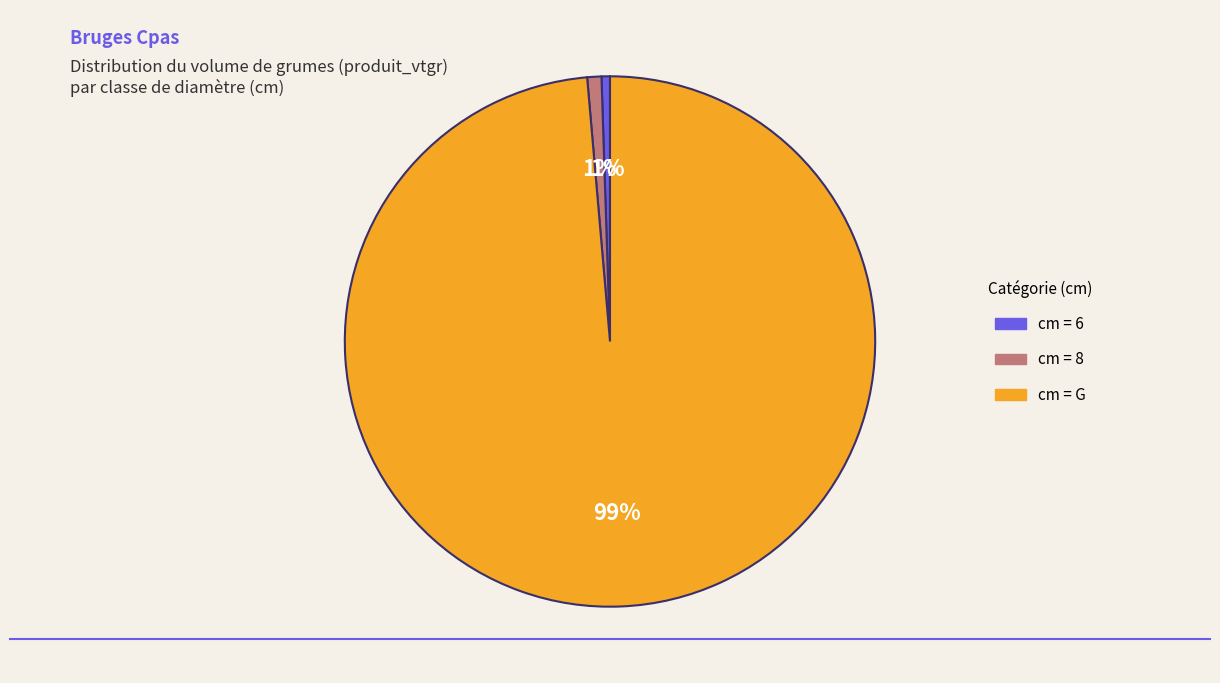

Does any single category account for the majority?

Yes